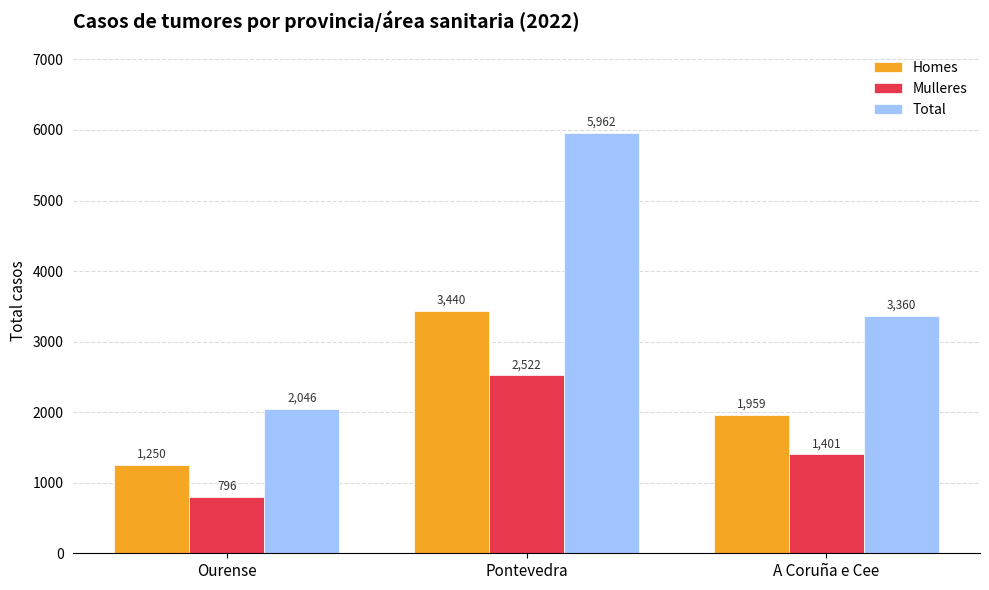

Which category has the lowest value in the Homes series?

Ourense